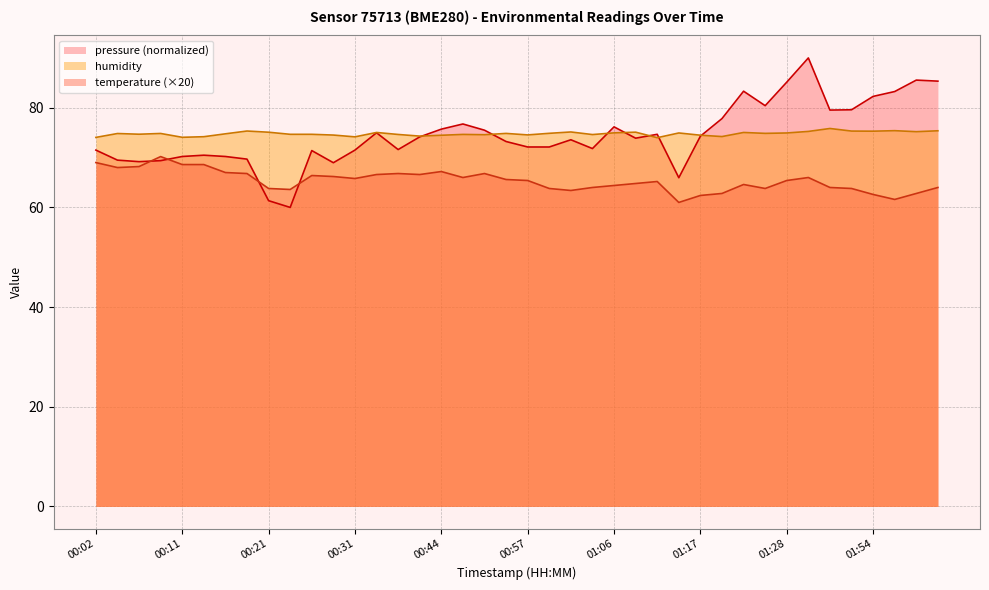

Between 00:24 and 00:54, which series saw the biggest shift?

temperature